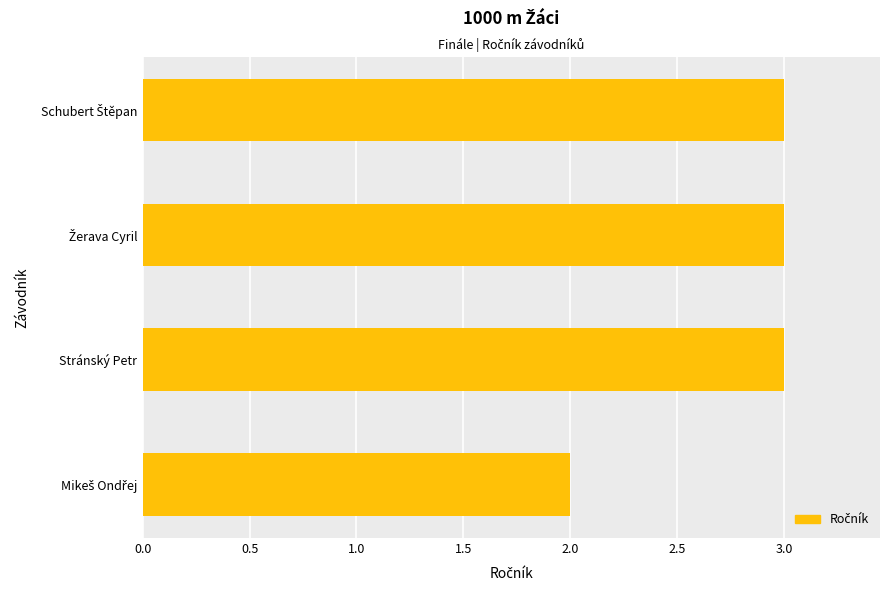

Reading bottom to top, what are all the values shown in this chart?

2	3	3	3